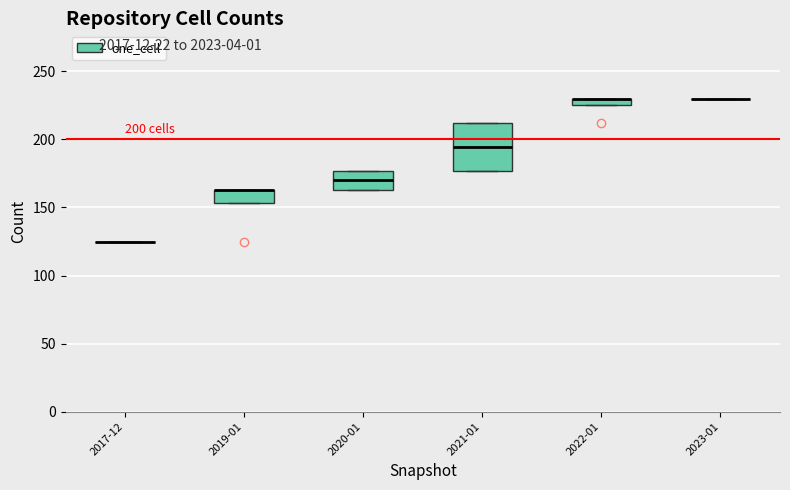

Which box is the tallest, from its lower edge to its upper edge?

2021-01